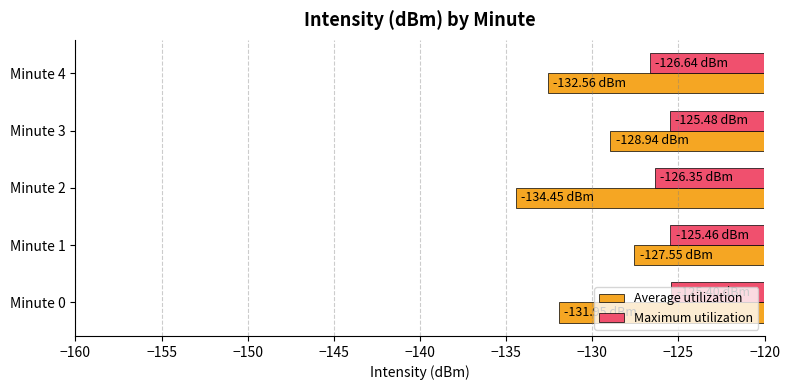

What is the sum of all Maximum utilization values?

-629.3